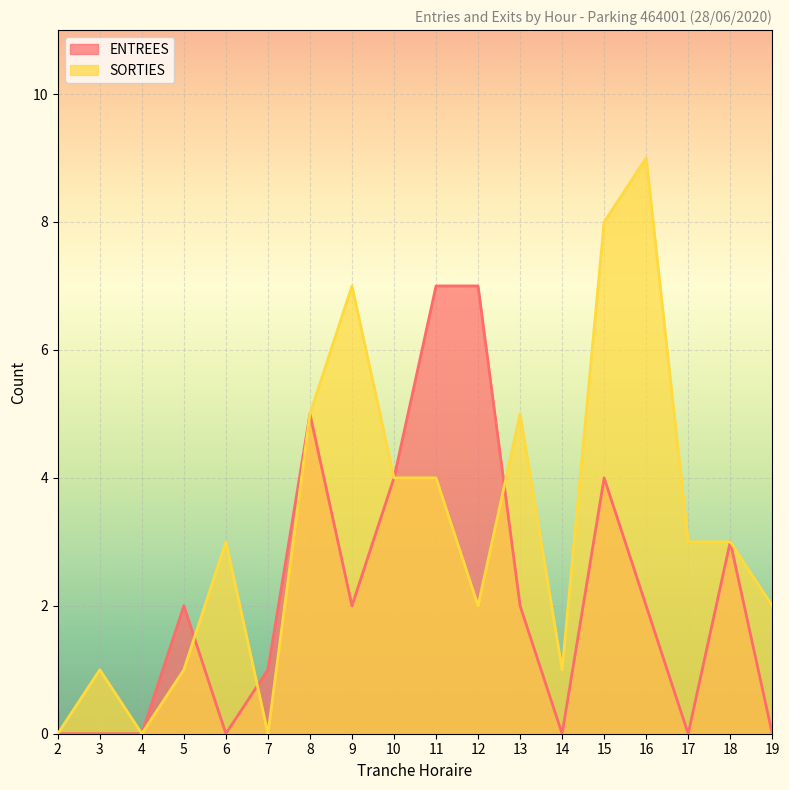

Which series has the largest total across all categories?

SORTIES